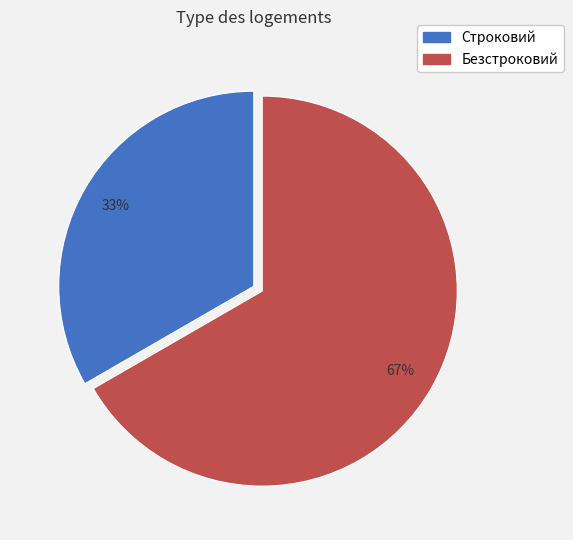

To the nearest percent, what percentage of the pie is Строковий?

33%